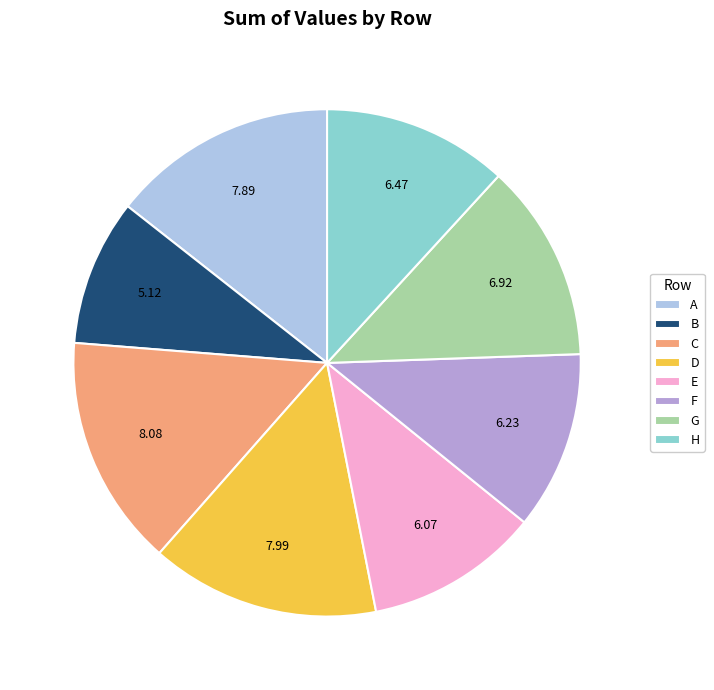

Which category has the smallest portion of the pie?

B